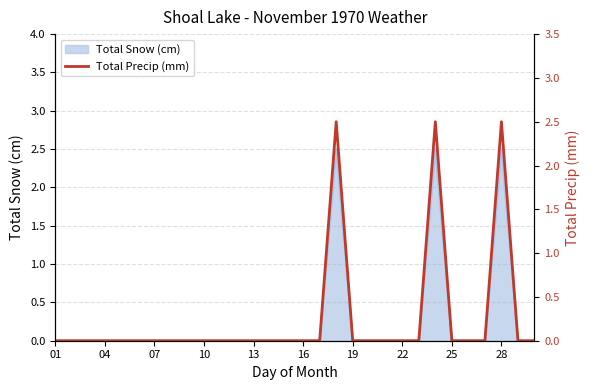

Does the chart display data point markers on the line(s)?

No